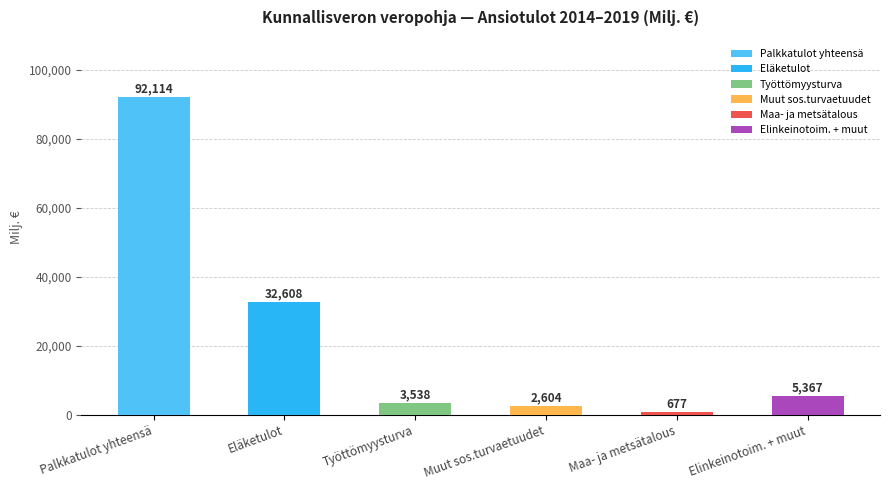

At which category is the sum across all series the highest?

Palkkatulot yhteensä